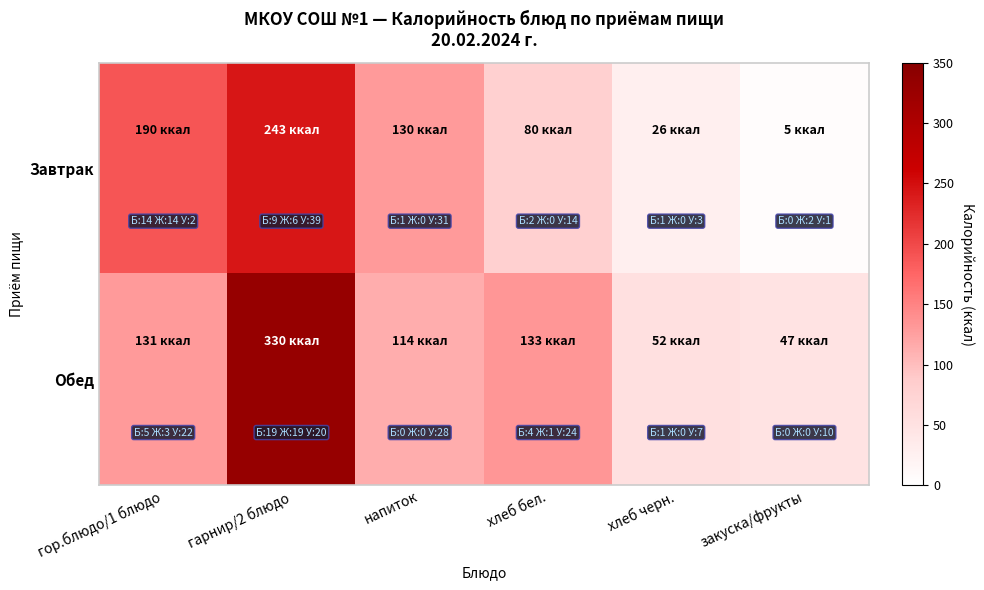

Which label corresponds to the largest value in the chart?

гарнир/2 блюдо